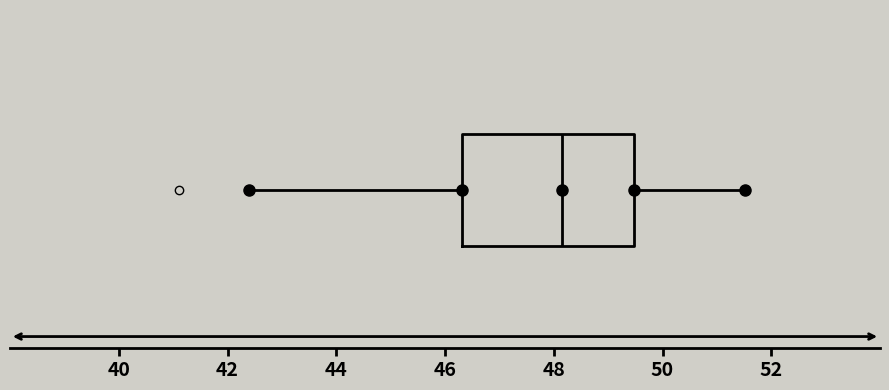

Read this box plot against the x-axis: the position of the median line, the range covered by the box, and the ends of both whiskers. The values are not printed on the chart, so give them approximately, as read against the axis.

median 48.2, box 46.4 to 49.4, whiskers 42.4 to 51.6